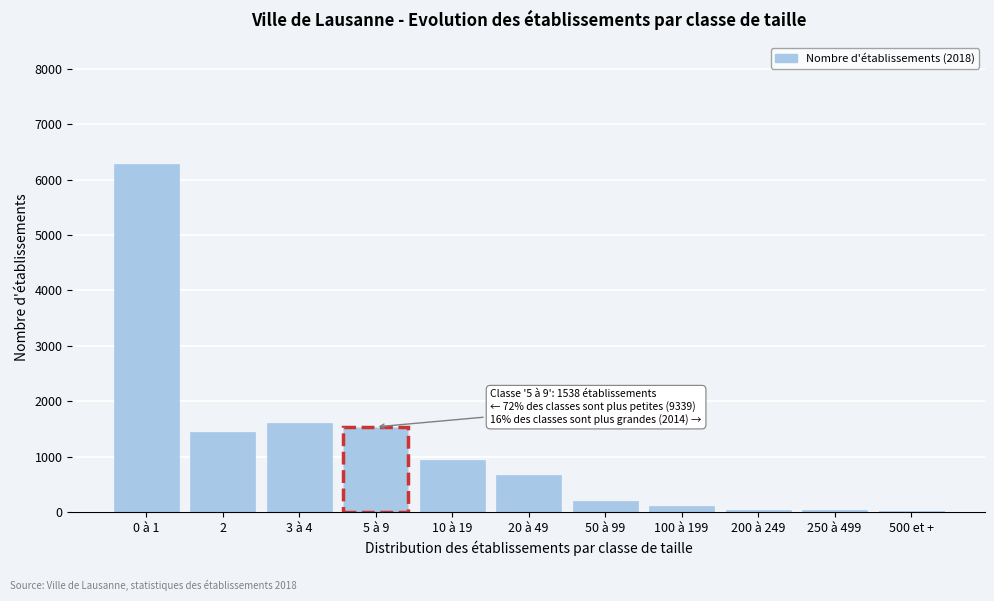

What is the sum of all values?

12891